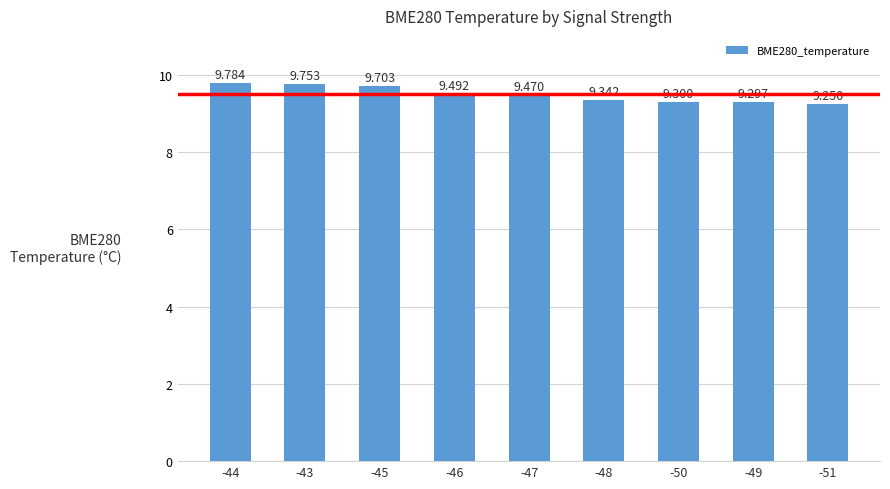

Where is the data nearest to the value 9?

-51